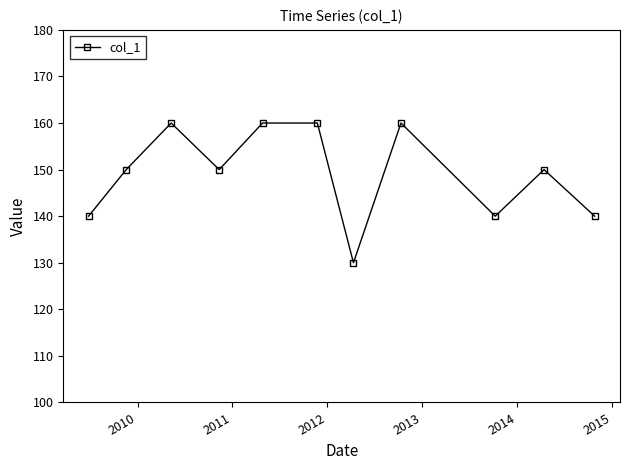

What is the difference between the maximum and second lowest values?

20